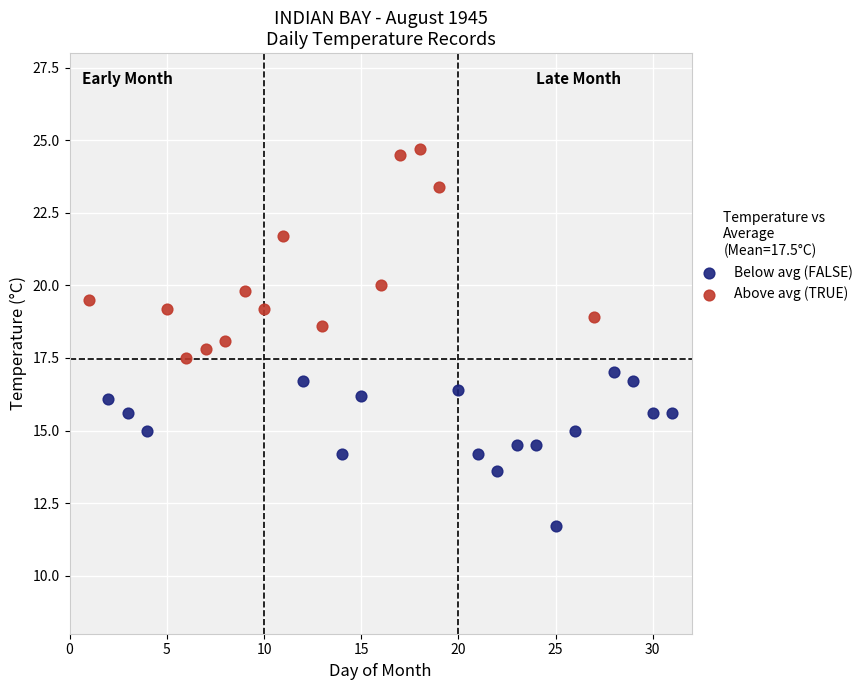

Which series reaches the maximum Y coordinate?

Above avg (TRUE)